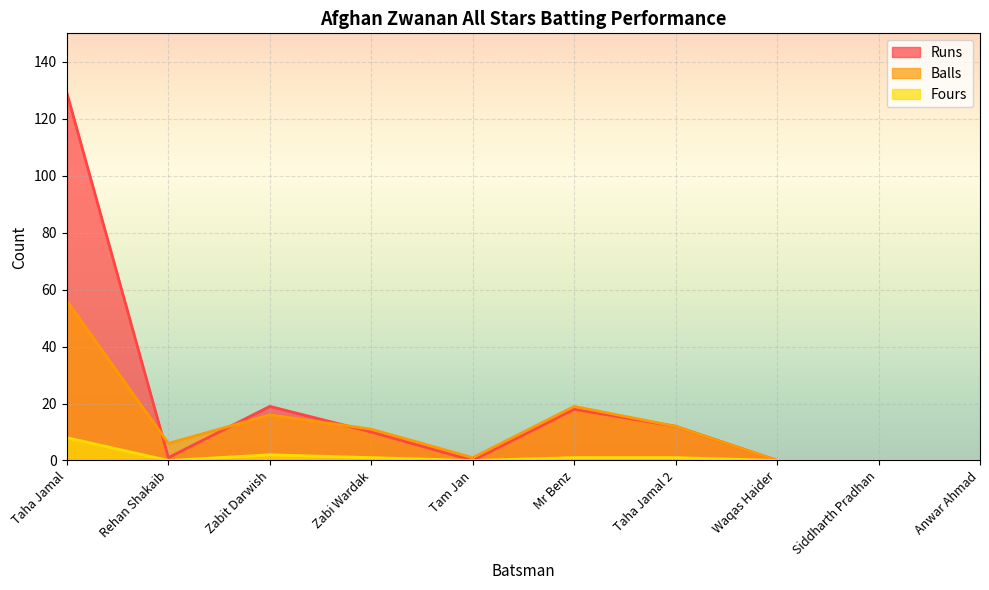

What is the difference between the second highest and second lowest values in the Runs series?

19